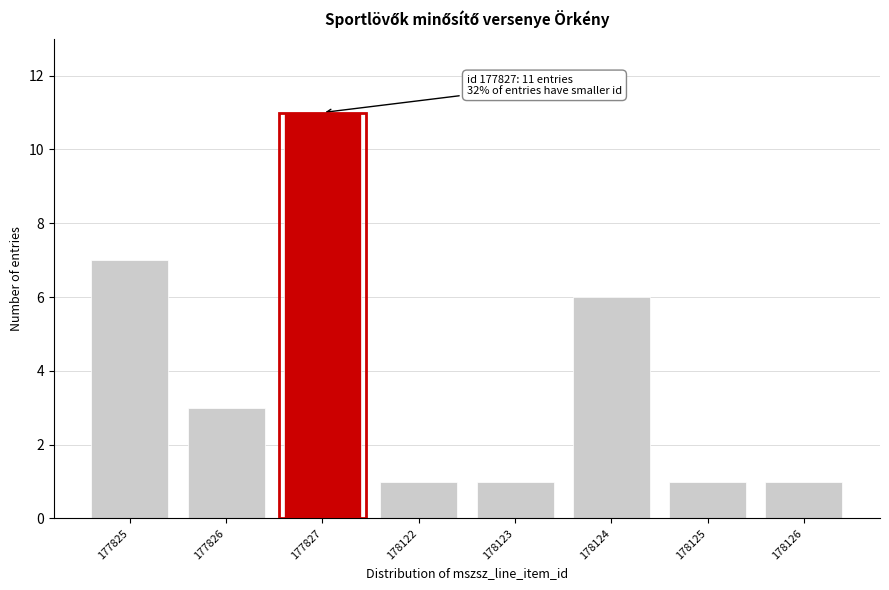

Reading right to left, transcribe all the data shown in this chart.

1	1	6	1	1	11	3	7